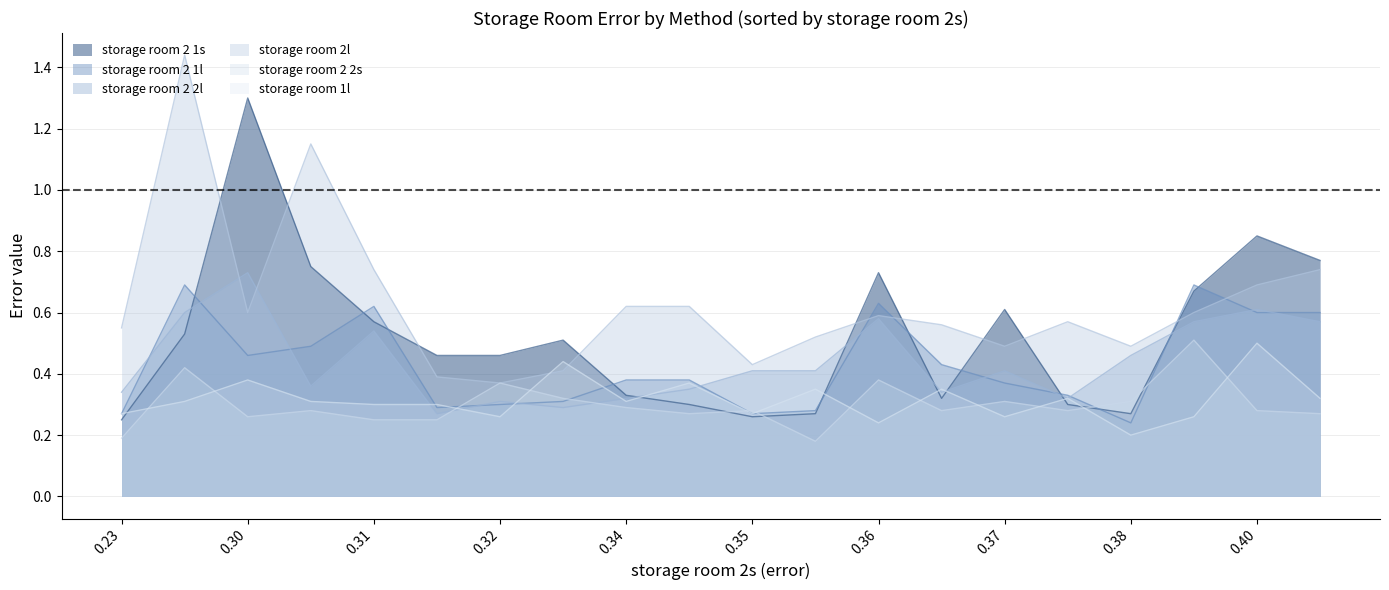

The storage room 2 1s series shows 0.1 at 0.38. True or false?

False